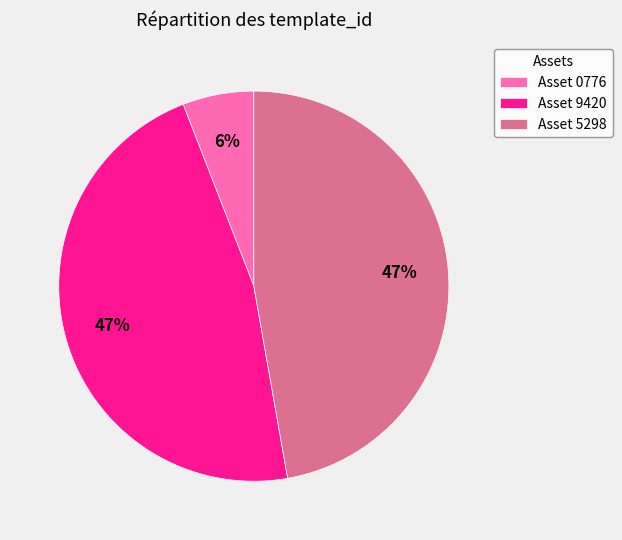

How many segments does this pie chart have?

3